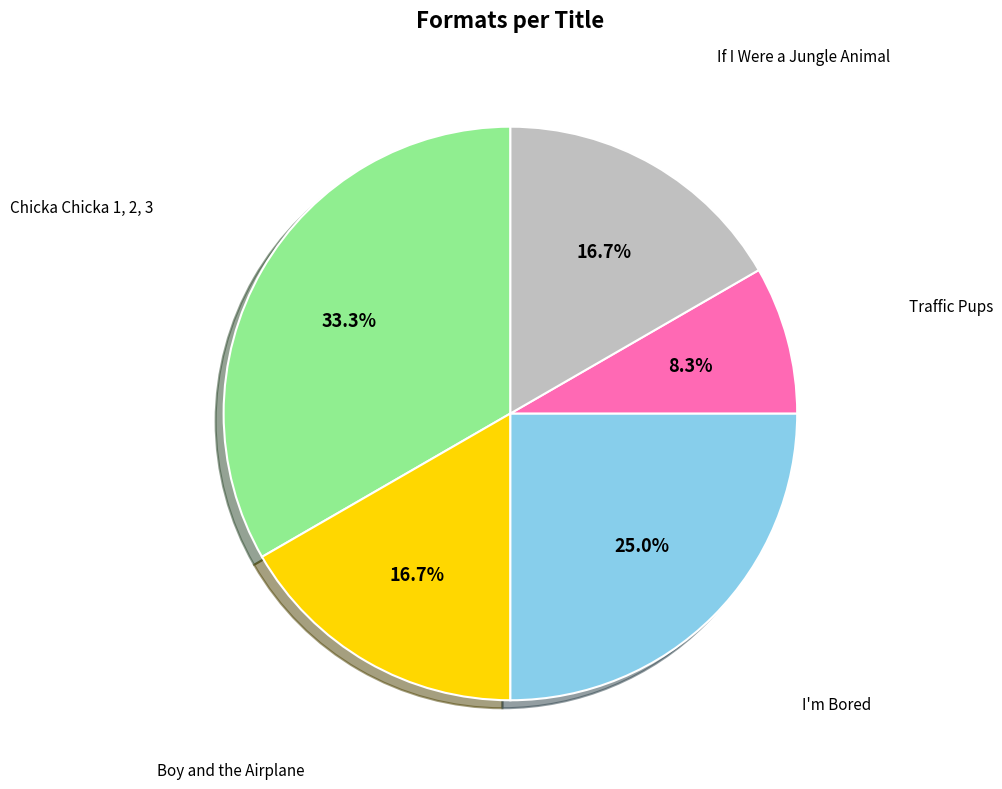

Does any single category account for the majority?

No